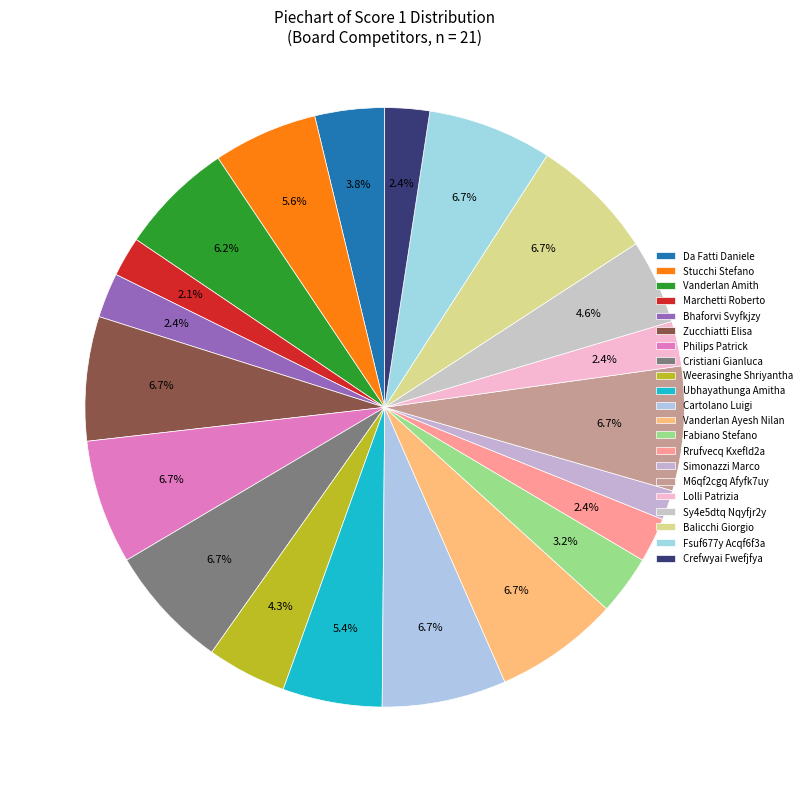

Combined, do Ubhayathunga Amitha and M6qf2cgq Afyfk7uy account for over 50%?

No